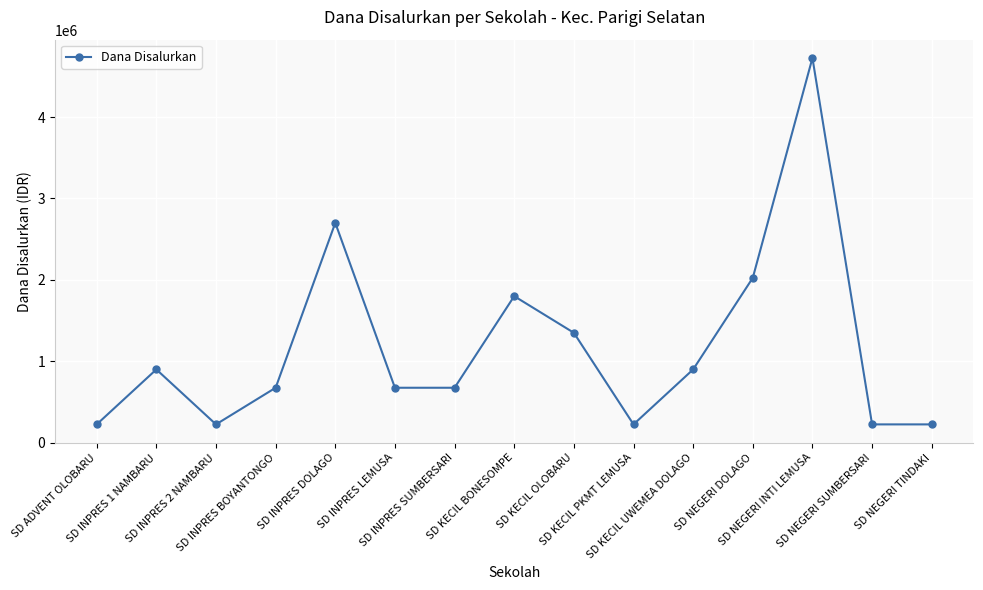

What is the difference between the maximum and minimum values?

4500000